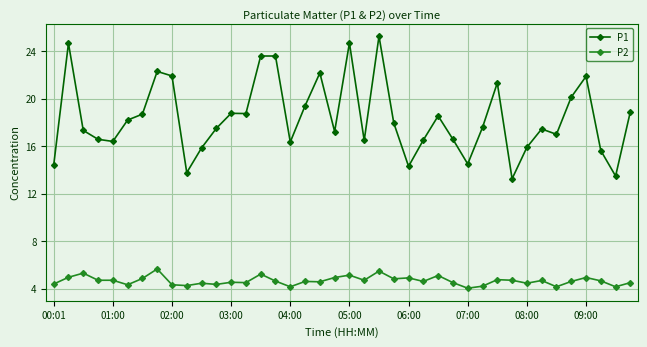

What is the value of the P1 point at the 26th from the left?

16.5